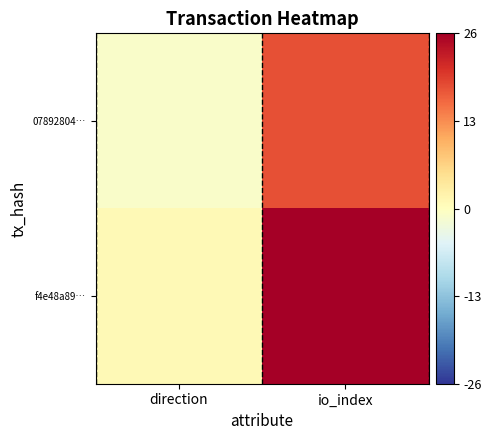

Which series has the widest spread of values?

f4e48a89…